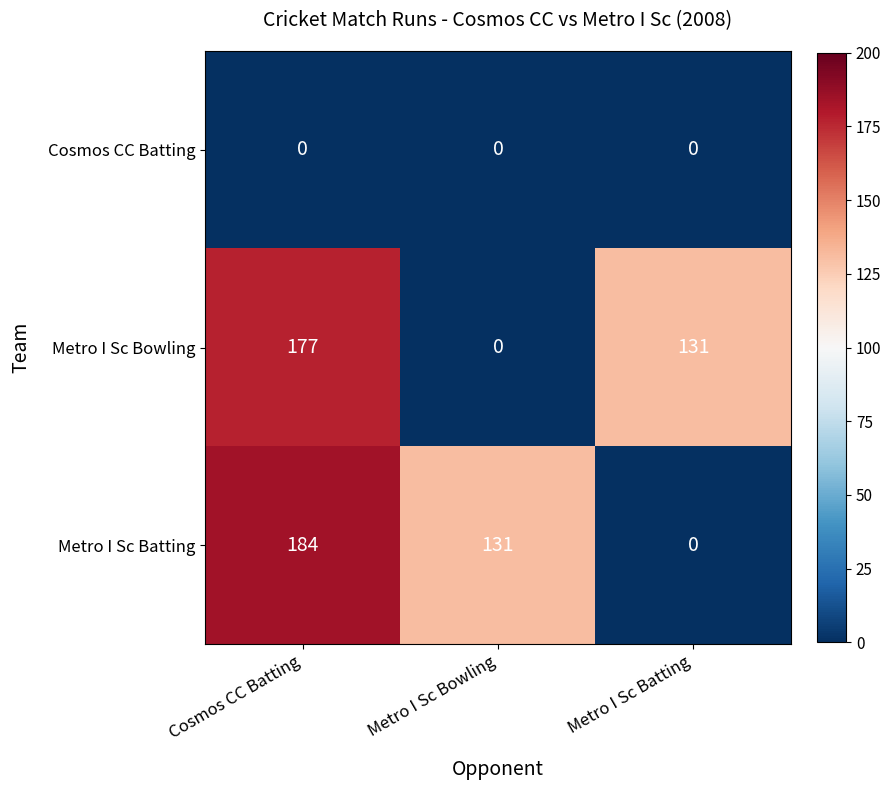

At Cosmos CC Batting, list the series in order from smallest to largest.

Cosmos CC Batting, Metro I Sc Bowling, Metro I Sc Batting